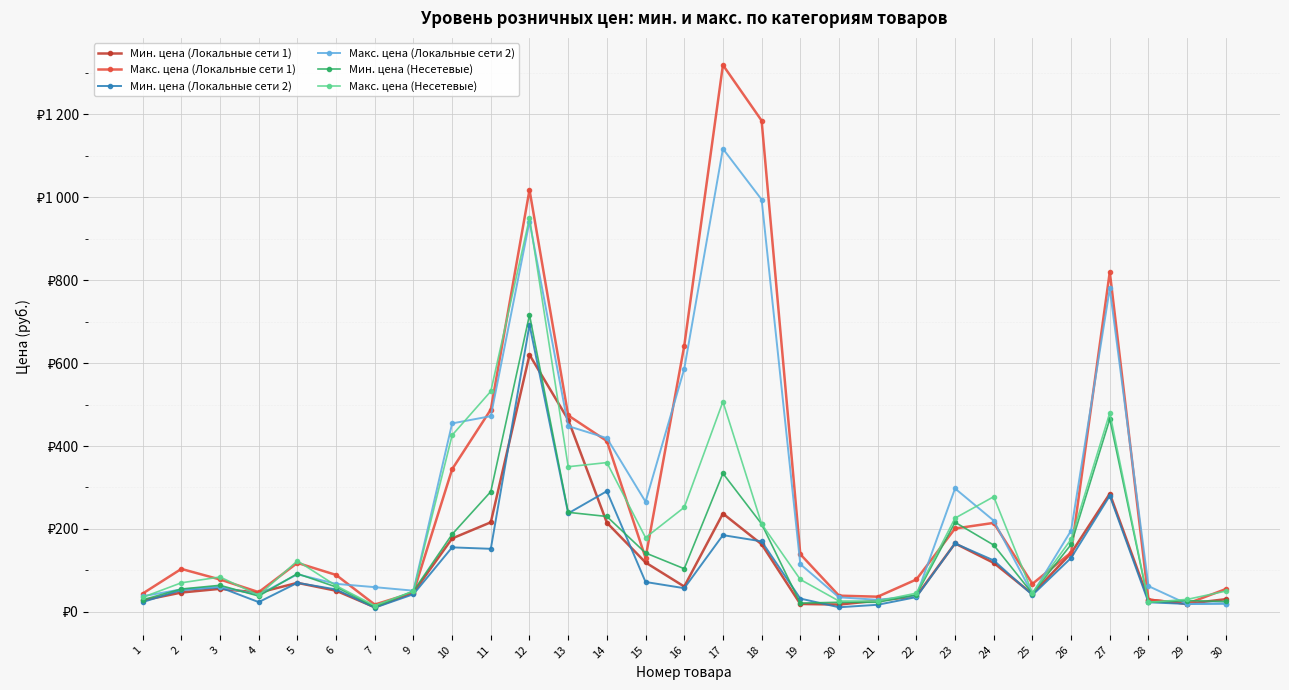

What are all the series names shown in the legend?

Мин. цена (Локальные сети 1), Макс. цена (Локальные сети 1), Мин. цена (Локальные сети 2), Макс. цена (Локальные сети 2), Мин. цена (Несетевые), Макс. цена (Несетевые)